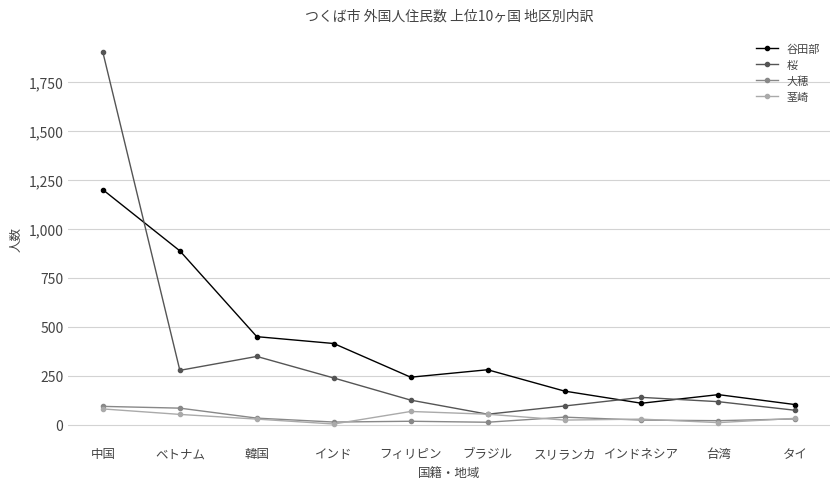

At which category is the sum across all series the highest?

中国